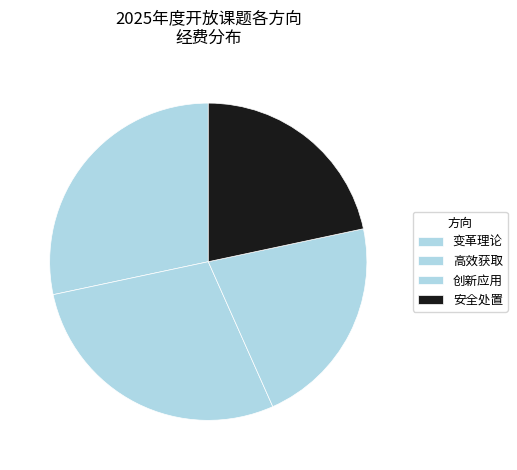

Between 安全处置 and 变革理论, which is larger?

变革理论